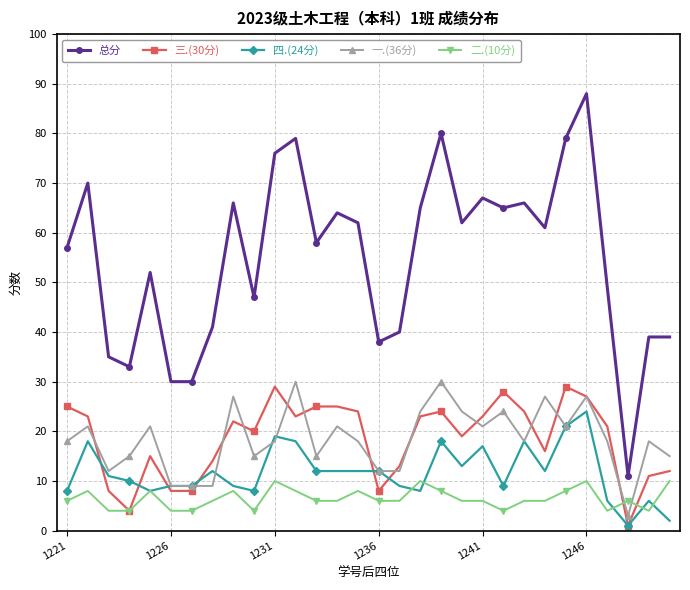

Which series has the widest spread of values?

总分